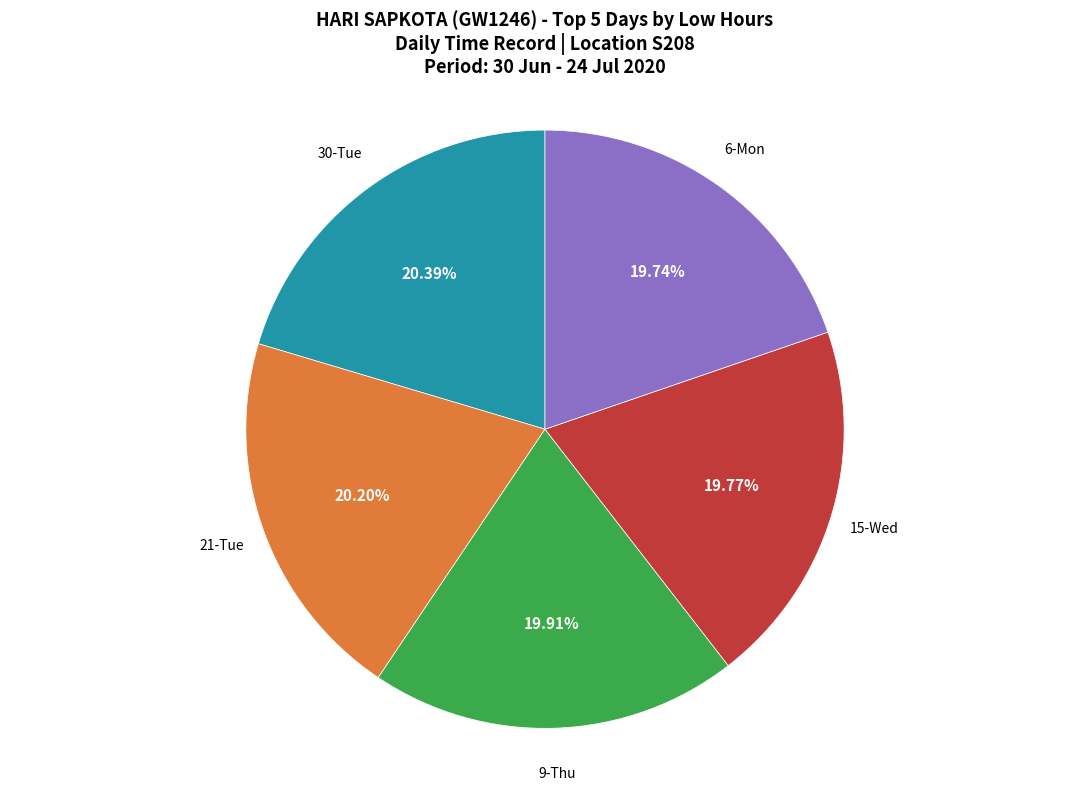

Is there any slice that represents more than half of the pie?

No